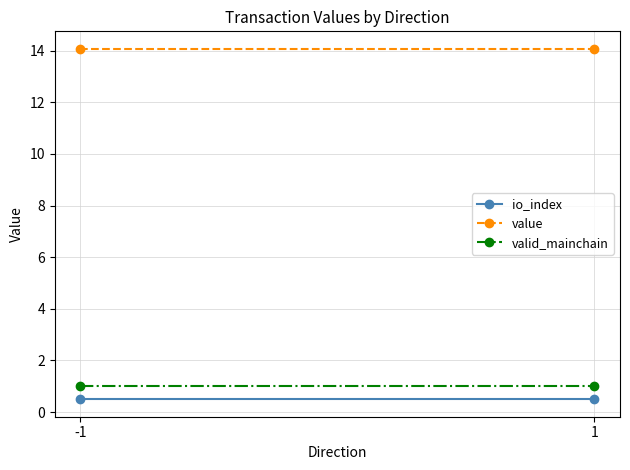

Is it true that value equals 5.7 at 1?

False